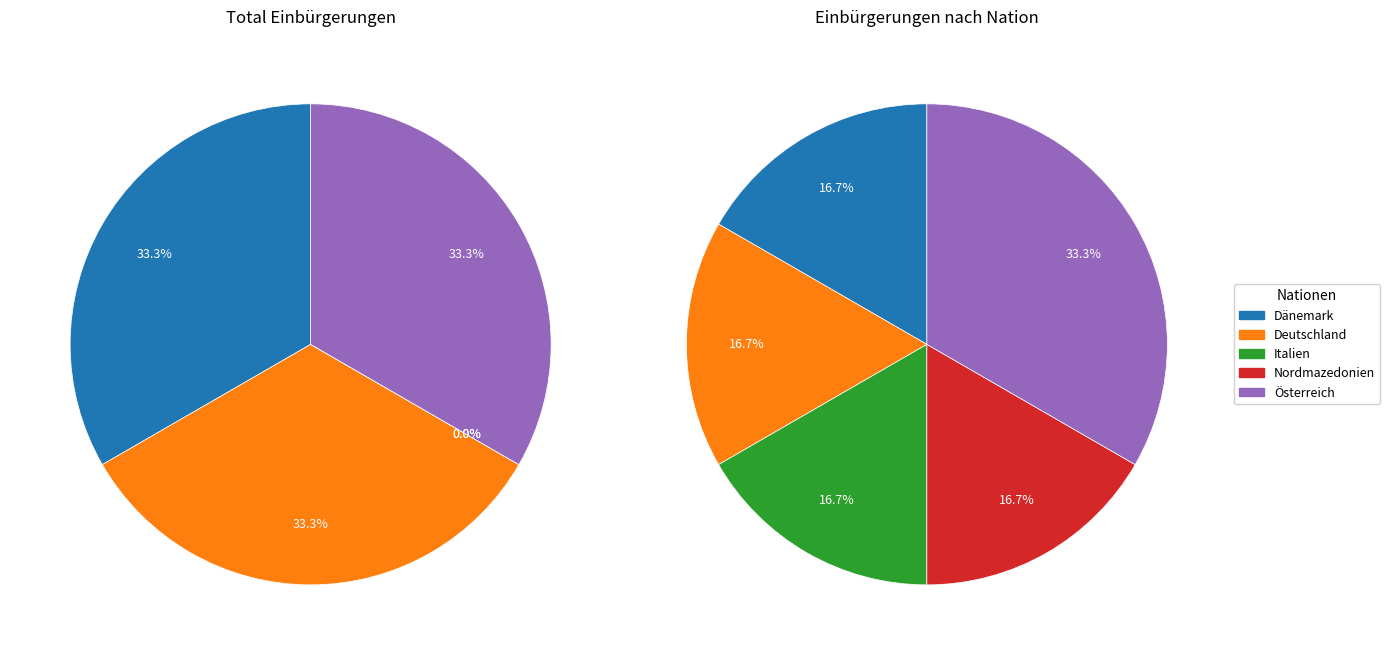

What percentage is NOT represented by 3?

83.3%